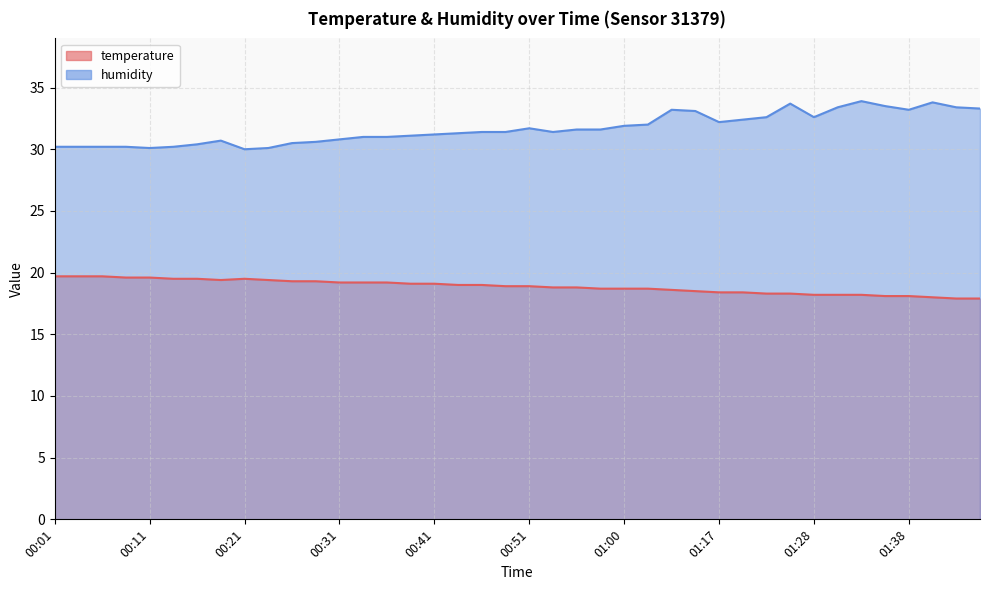

What is the value of the humidity point at the 5th from the left?

30.1